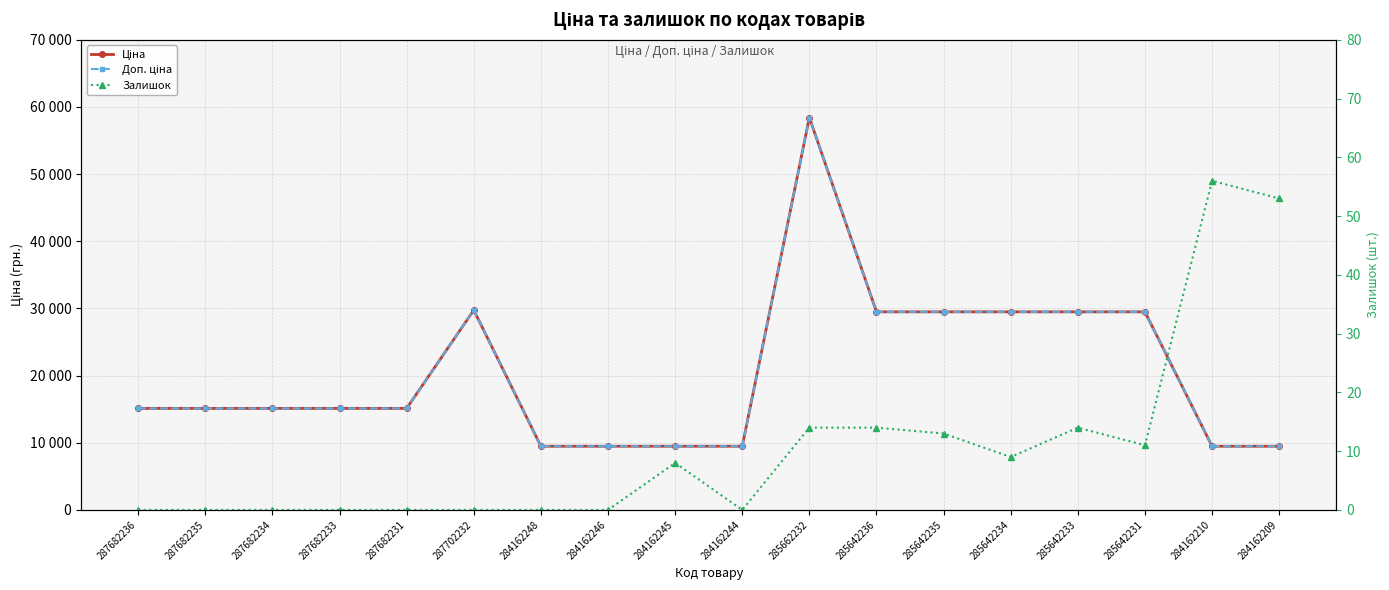

What value does the Залишок series have at 285642233?

14.0